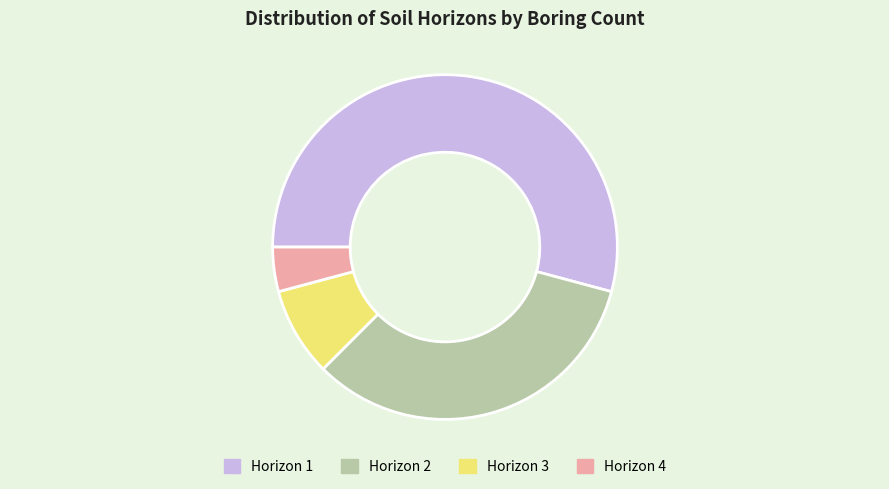

Which has a higher value, Horizon 3 or Horizon 1?

Horizon 1